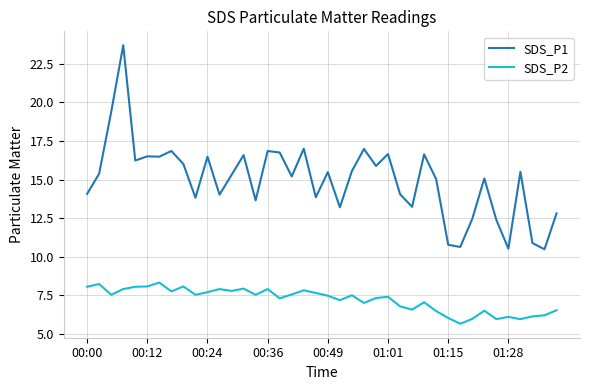

List the series in order of their overall mean, lowest first.

SDS_P2, SDS_P1